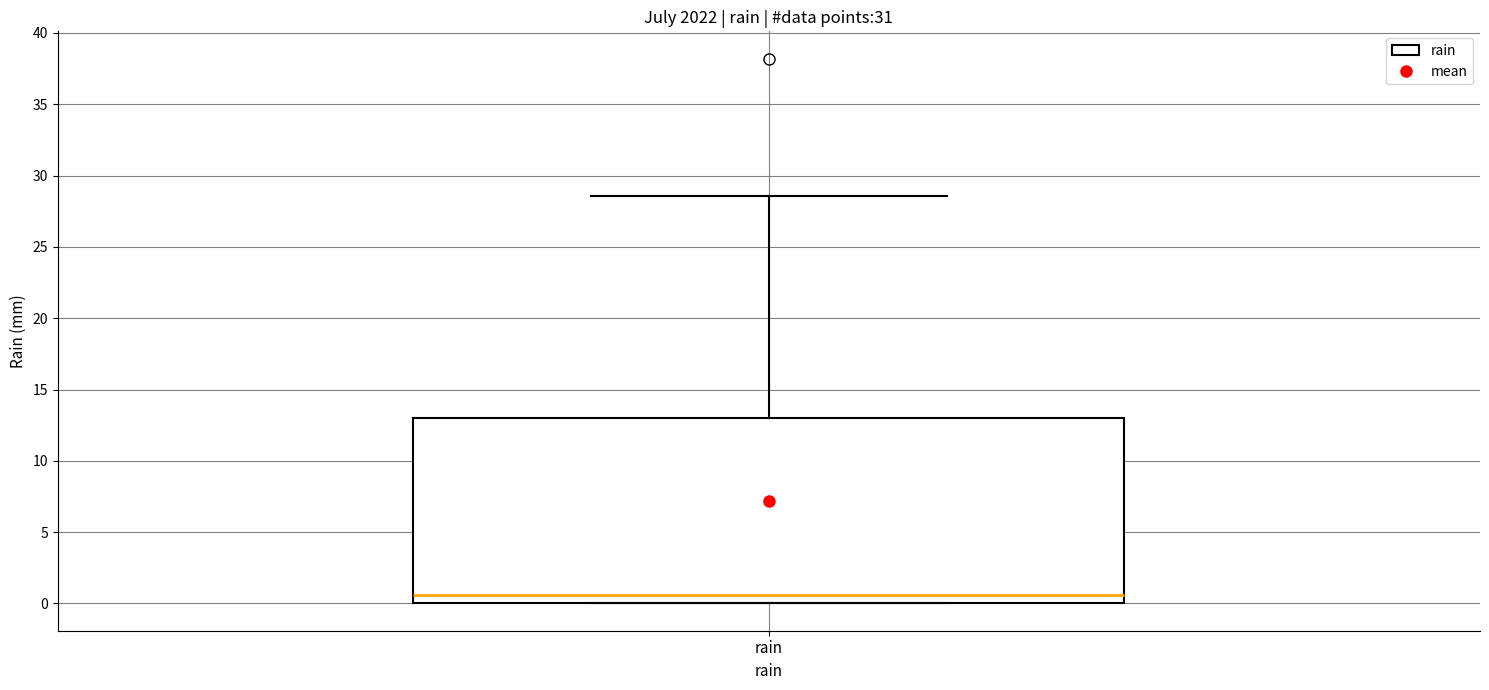

Transcribe this box plot: give where the median line is, the range the box spans, and where the two whiskers end, as read against the y-axis. The values are not printed on the chart, so give them approximately, as read against the axis.

median 0.5, box 0.0 to 13.0, whiskers 0.0 to 28.5